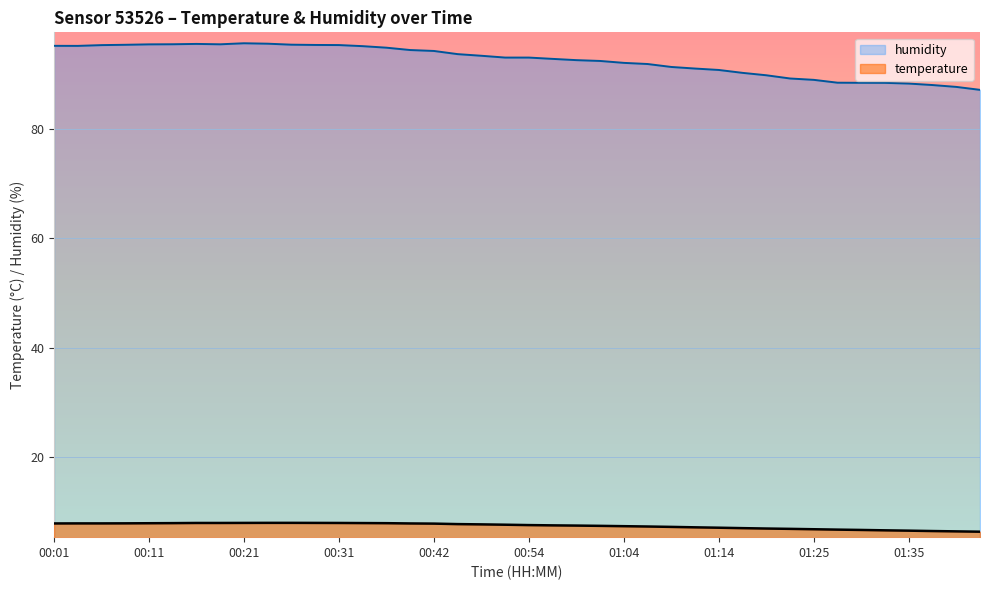

How many data points in temperature are above 7?

29